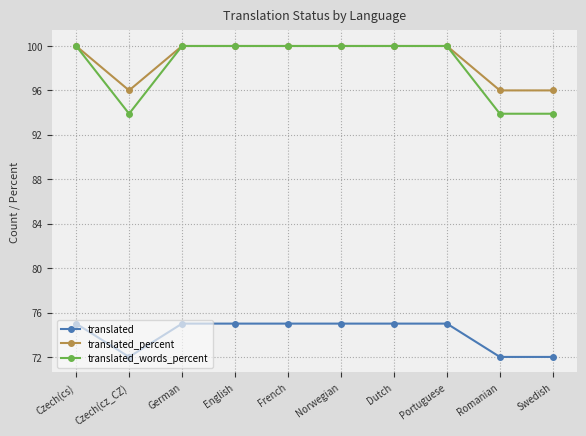

Is it true that translated equals 134.2 at Czech(cs)?

False